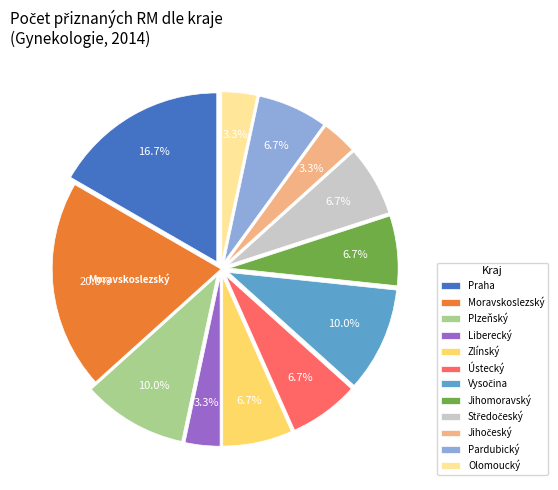

Do Plzeňský and Praha together represent more than half of the pie?

No